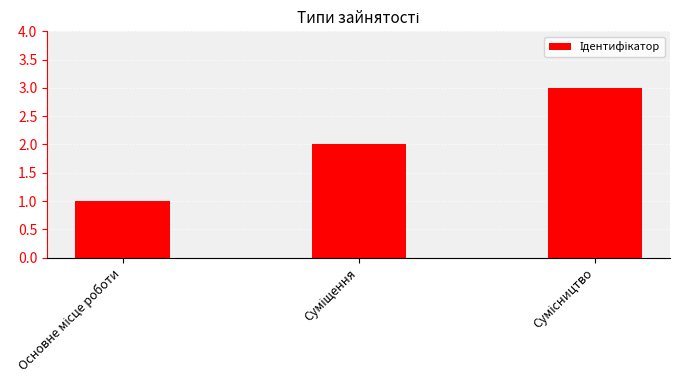

Reading left to right, what are all the values shown in this chart?

1	2	3